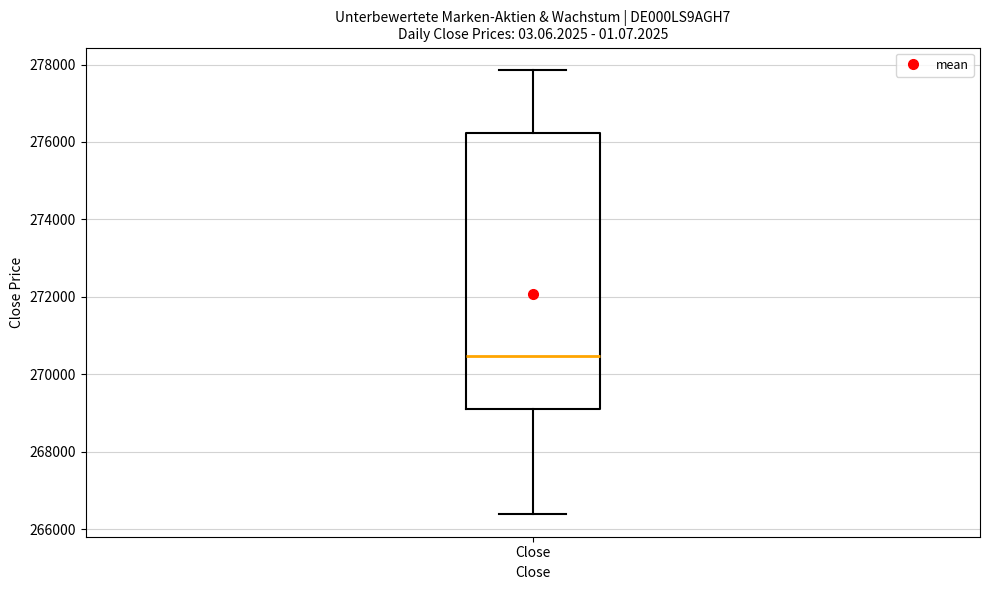

Where is the lower edge of the box for Close on the y-axis? The values are not printed on the chart, so give them approximately, as read against the axis.

269200